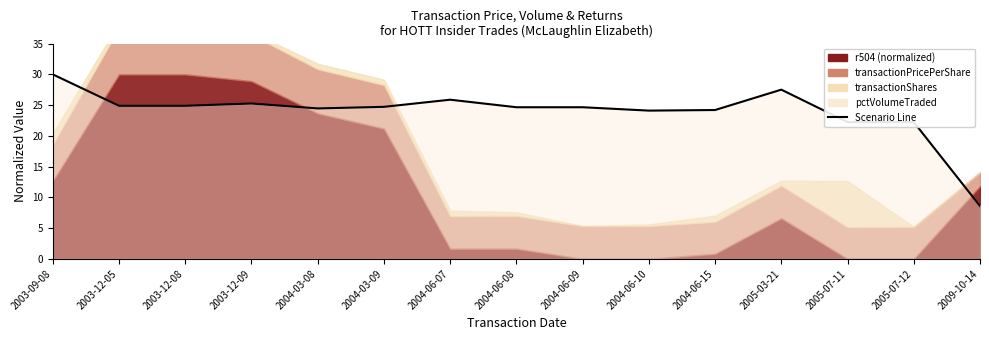

Which has a higher value, 2005-07-11 or 2004-03-08?

2004-03-08